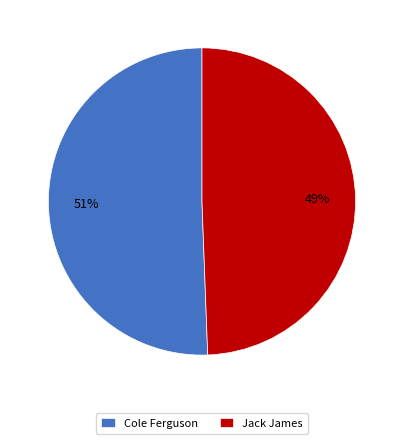

How many segments does this pie chart have?

2